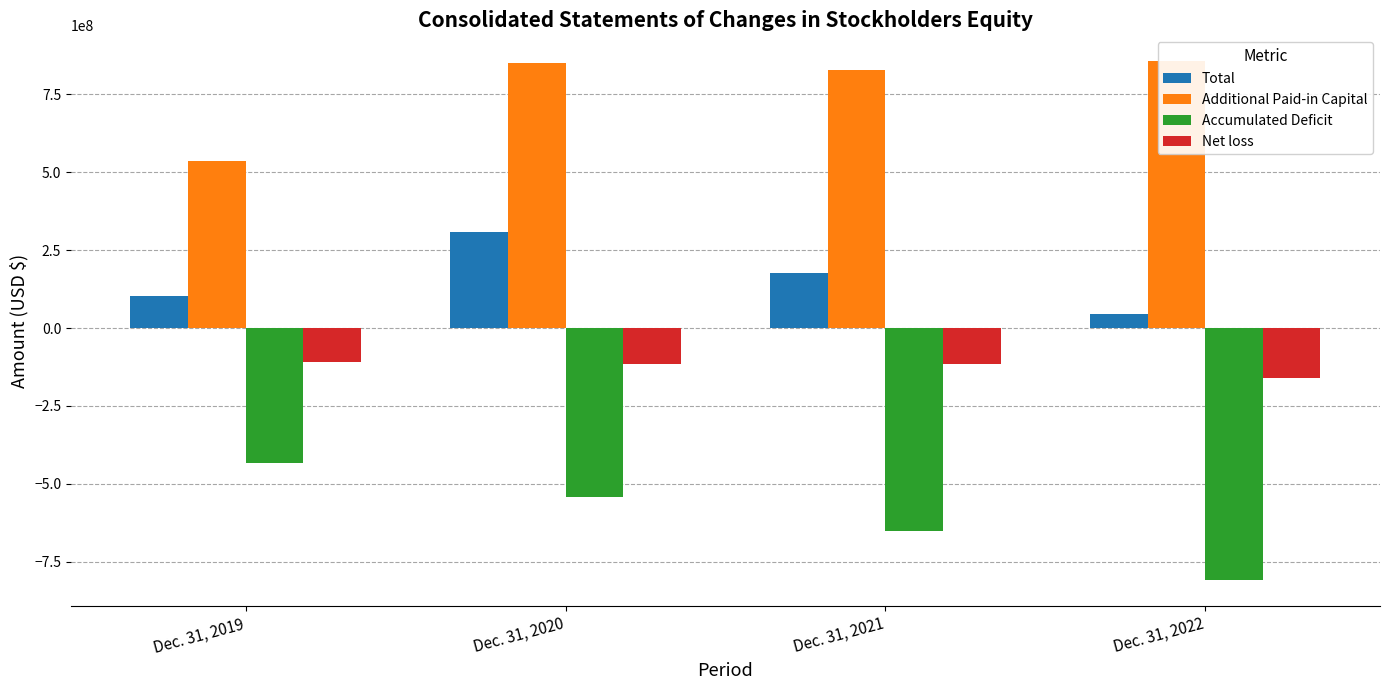

What is the minimum value for Accumulated Deficit?

-809296000